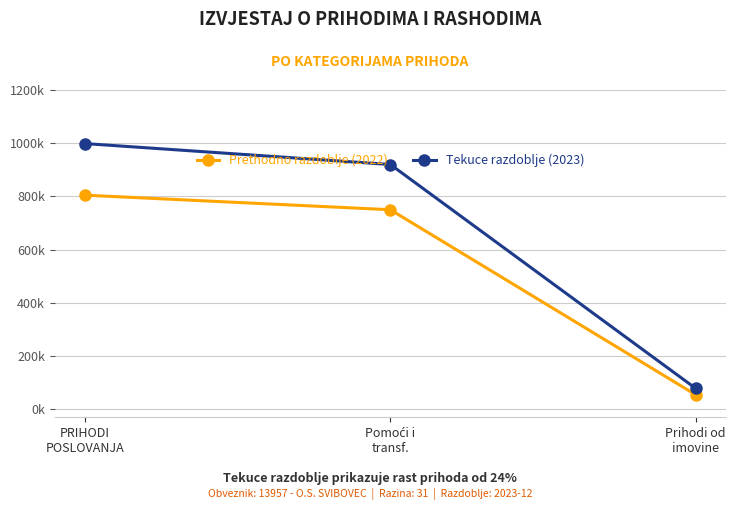

What are all the series names shown in the legend?

Prethodno razdoblje (2022), Tekuce razdoblje (2023)